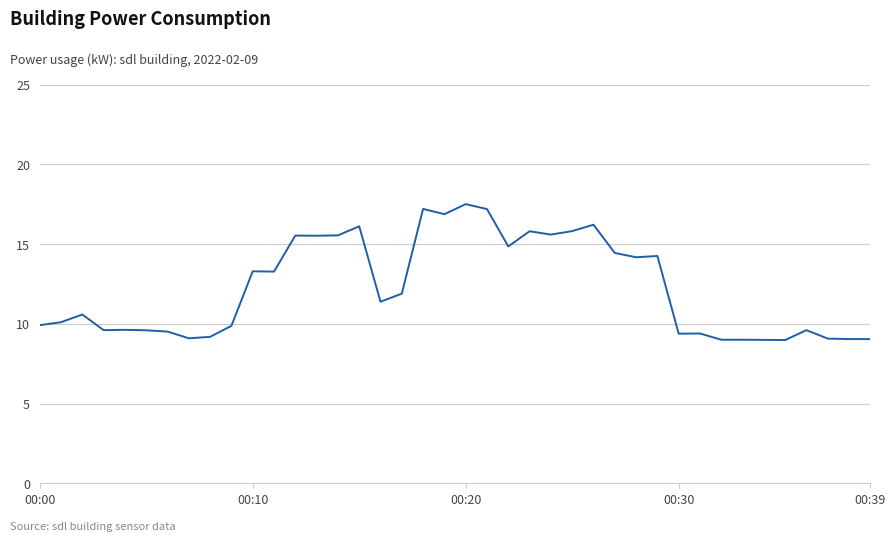

What is the difference between the maximum and second lowest values?

8.5